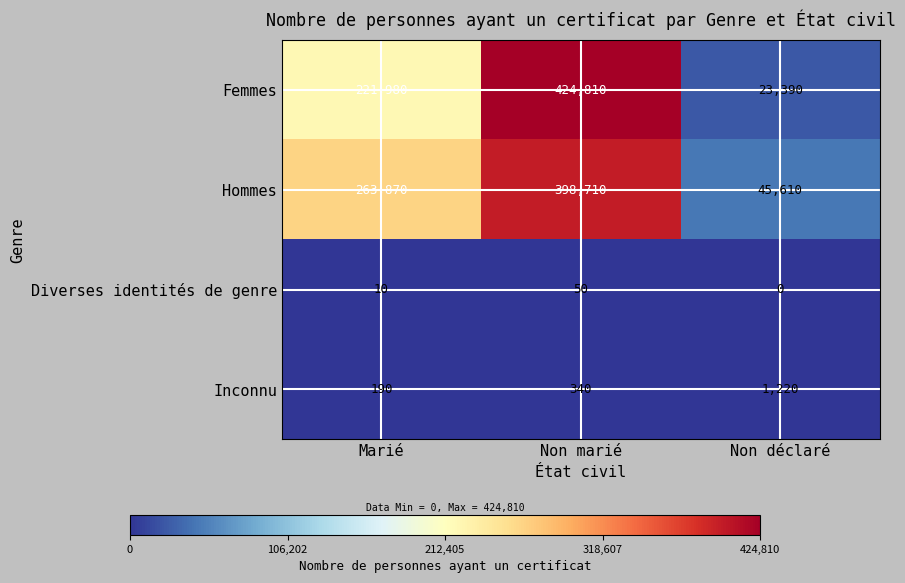

How many values in Diverses identités de genre are above zero?

2